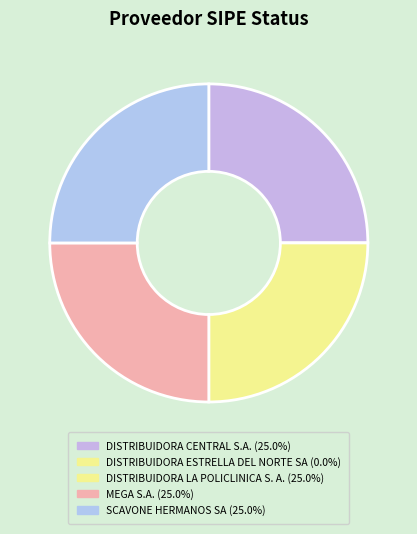

To the nearest percent, what is the difference between the SCAVONE HERMANOS SA and DISTRIBUIDORA ESTRELLA DEL NORTE SA slice percentages?

25%